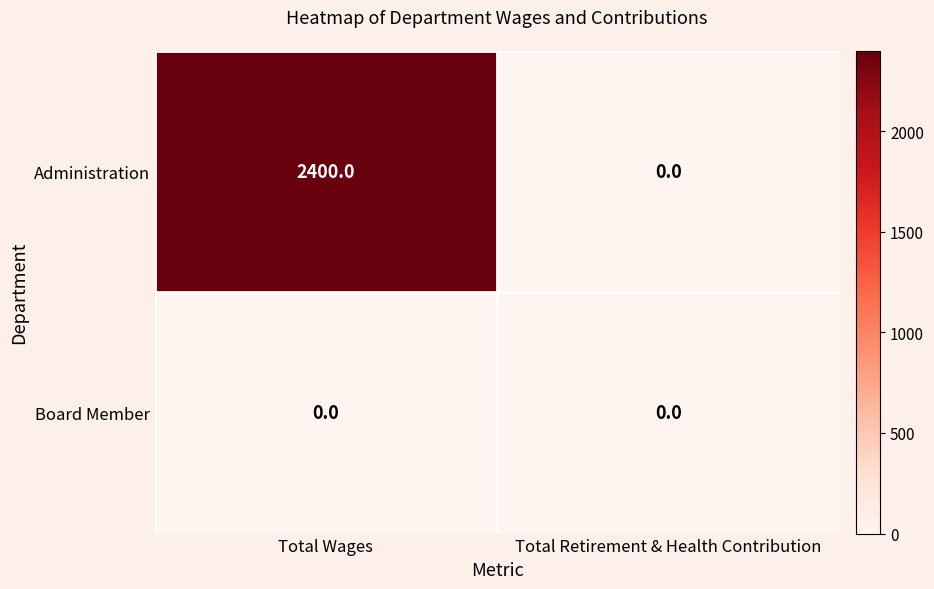

What is the maximum value shown in the chart?

2400